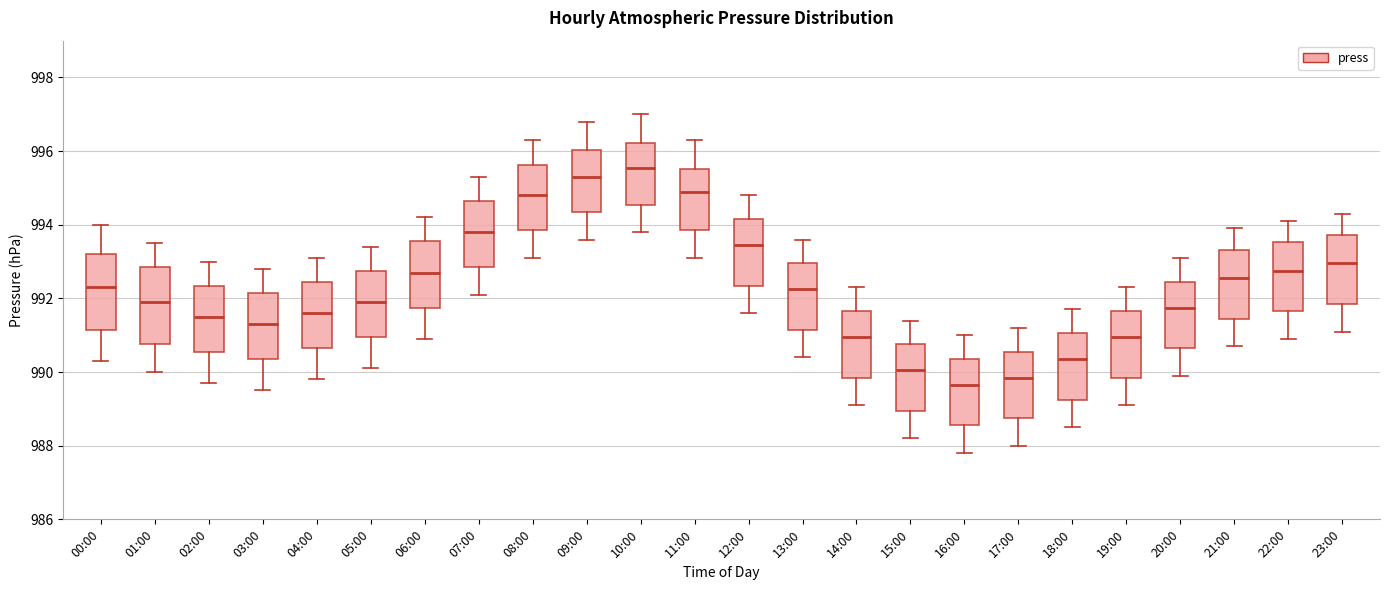

Where does the median line of the box for 11:00 sit on the y-axis? The values are not printed on the chart, so give them approximately, as read against the axis.

995.0